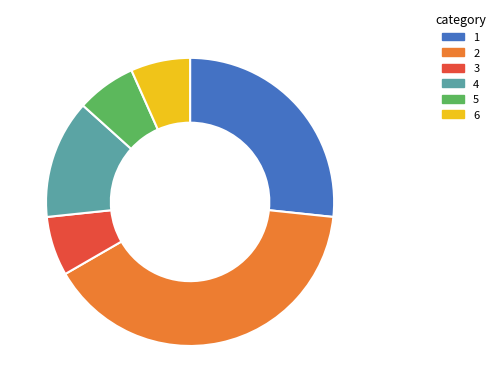

The 5 slice represents 7% of the pie. True or false?

True